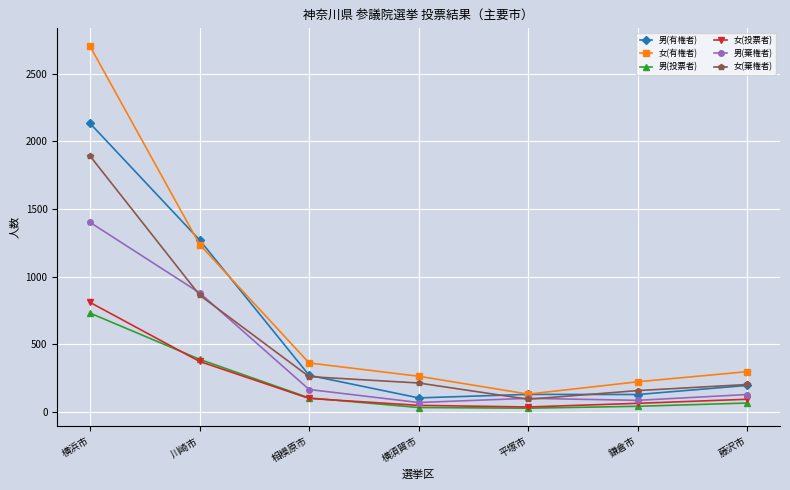

How many interior local valleys does the 女(投票者) series have?

1